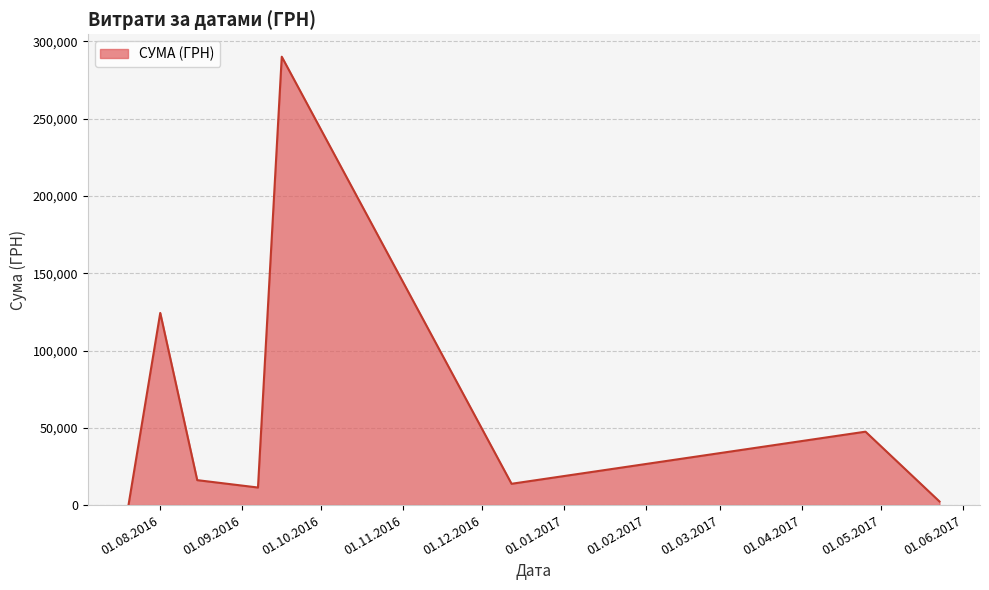

What is the greatest value displayed?

290101.4